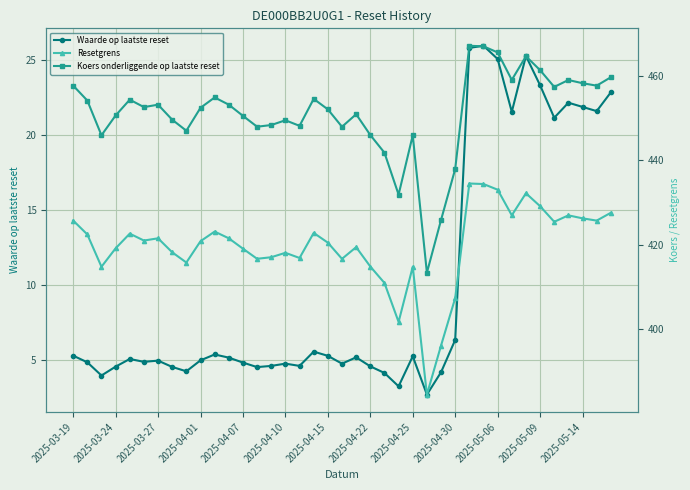

List the series in order of their peak value, lowest first.

Waarde op laatste reset, Resetgrens, Koers onderliggende op laatste reset